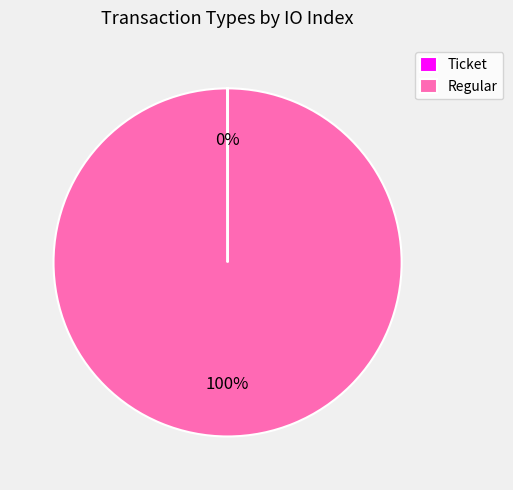

What is the largest slice in the pie chart?

Regular